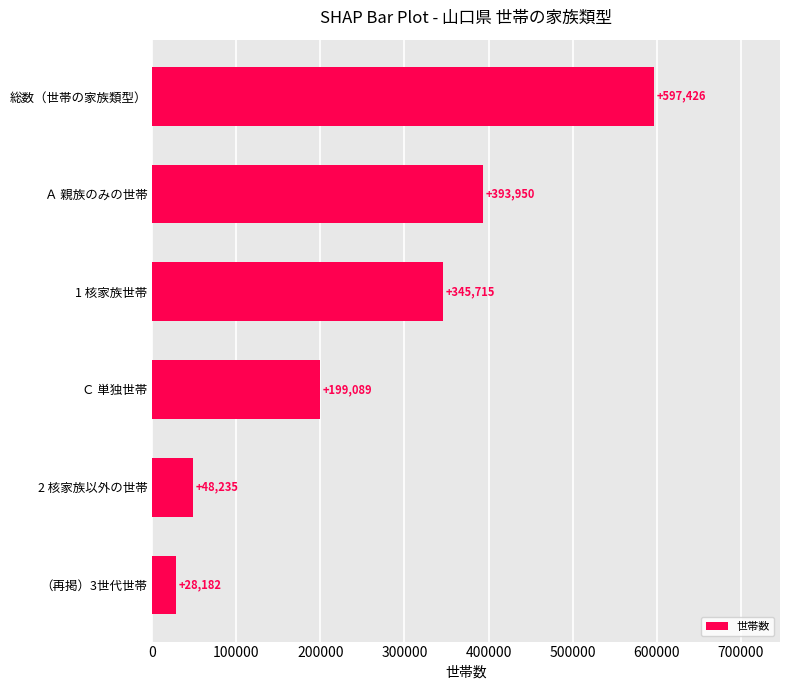

What is the ratio of the value at （再掲）3世代世帯 to the value at 2 核家族以外の世帯?

0.6